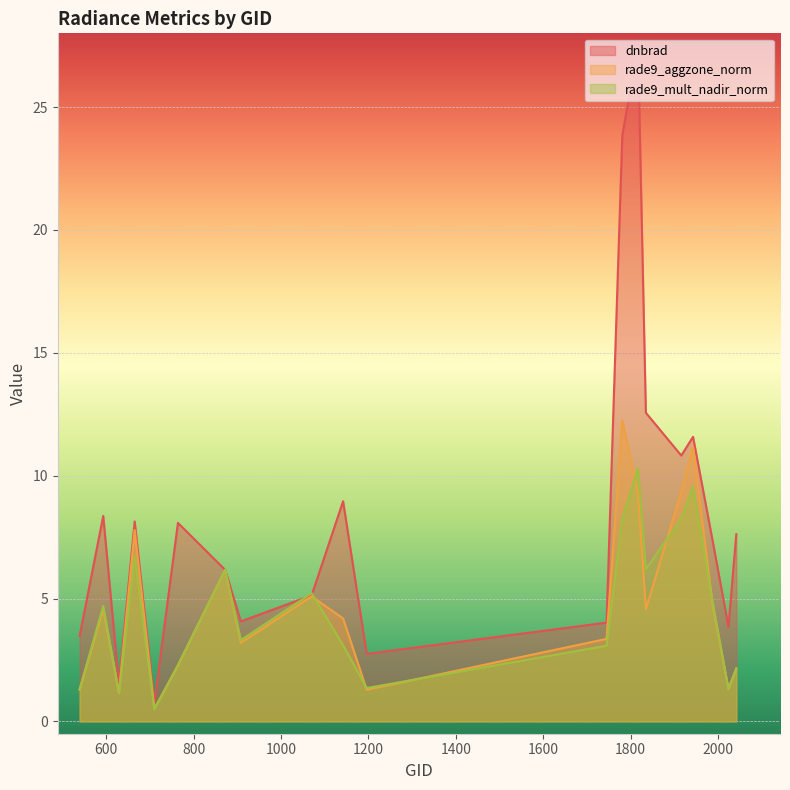

At how many categories does at least one series exceed 4?

15